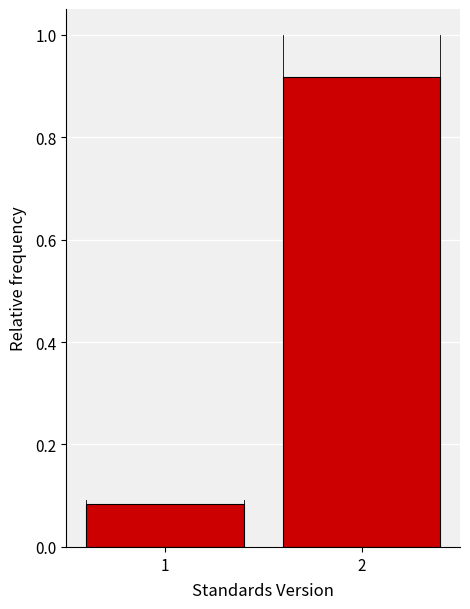

Is it true that the value at 2 is 0.6?

False